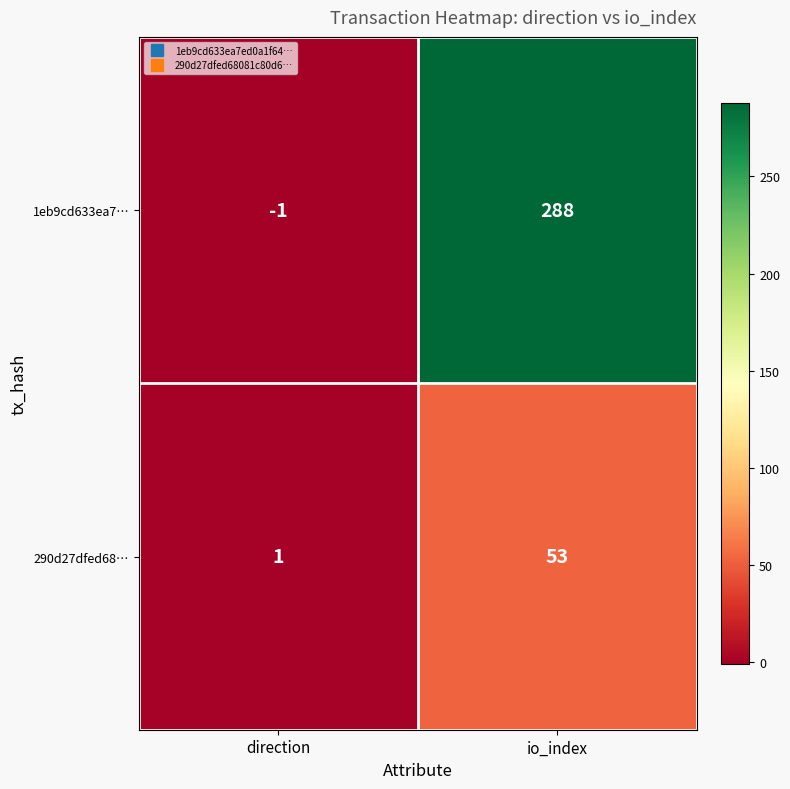

What is the difference between the highest and lowest values at direction?

2